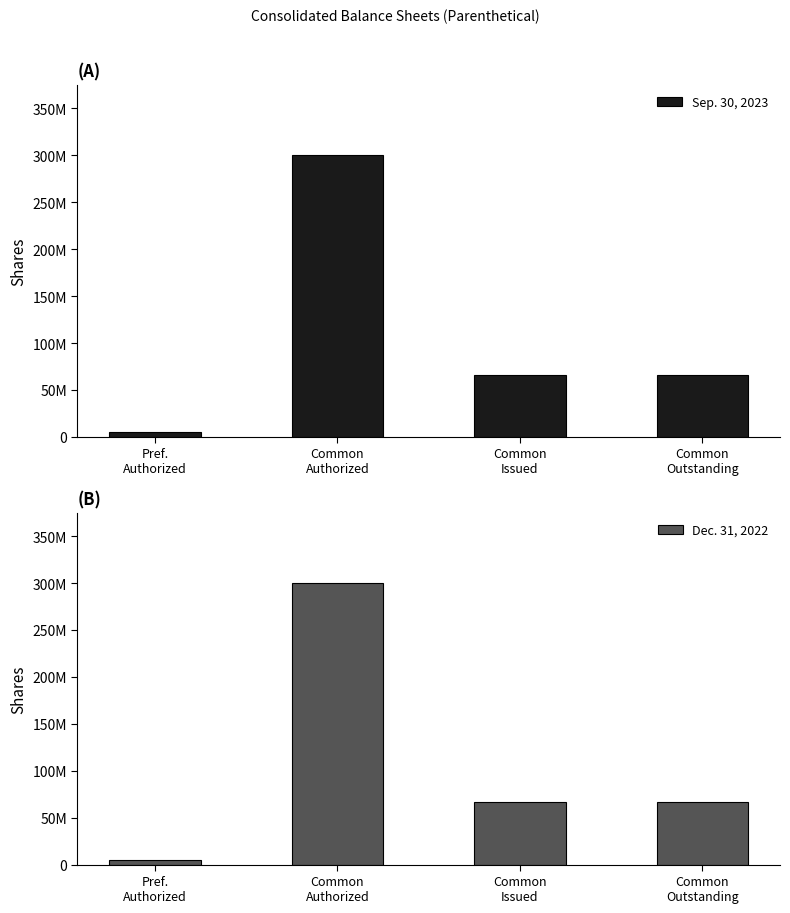

Is it true that Sep. 30, 2023 equals 403014233 at Common
Authorized?

False